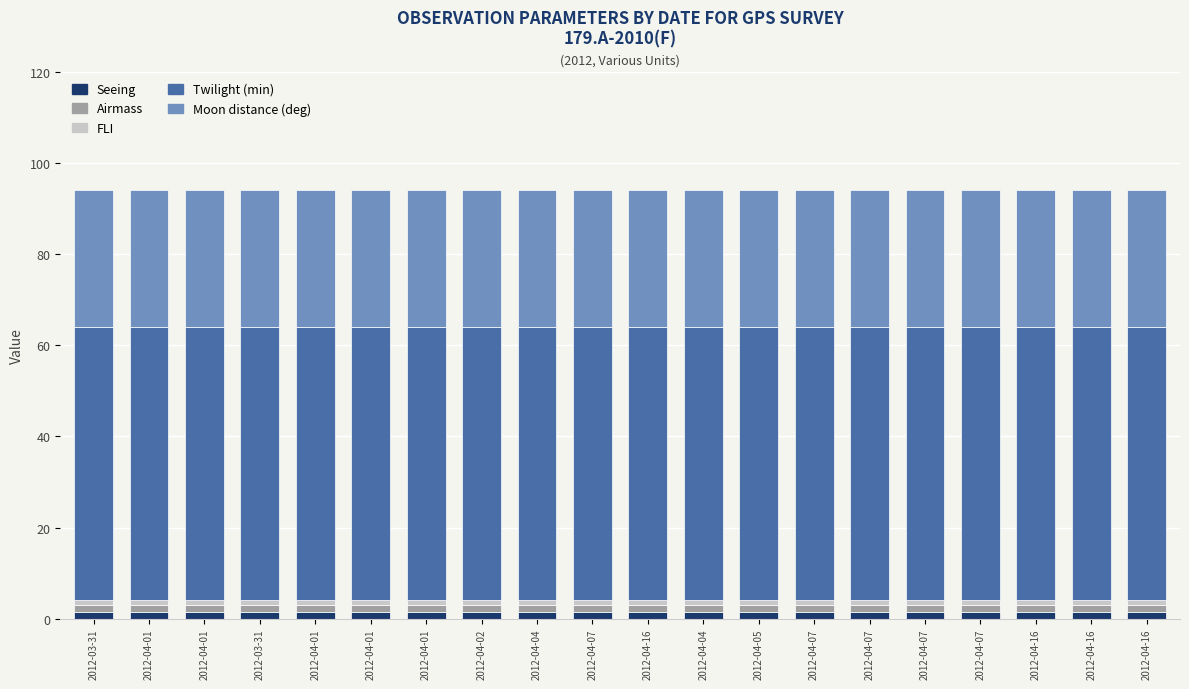

How many distinct data groups are displayed?

5